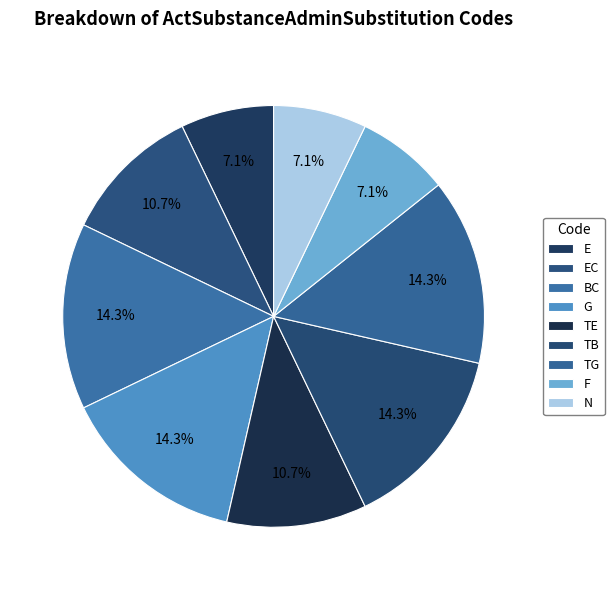

Does any single category account for the majority?

No